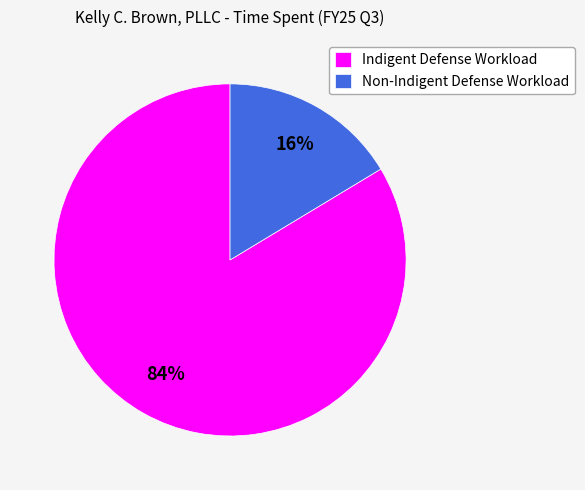

How many segments does this pie chart have?

2